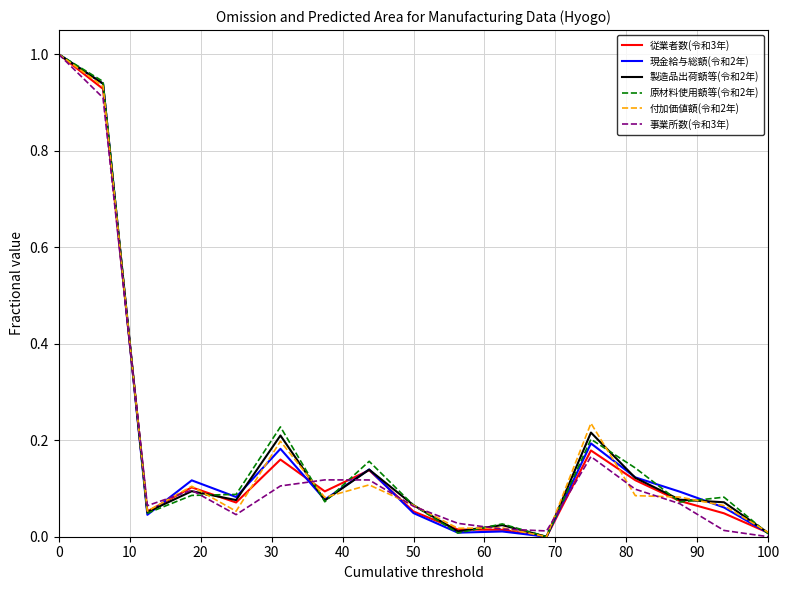

True or false: 付加価値額(令和2年) and 事業所数(令和3年) intersect in this chart.

True